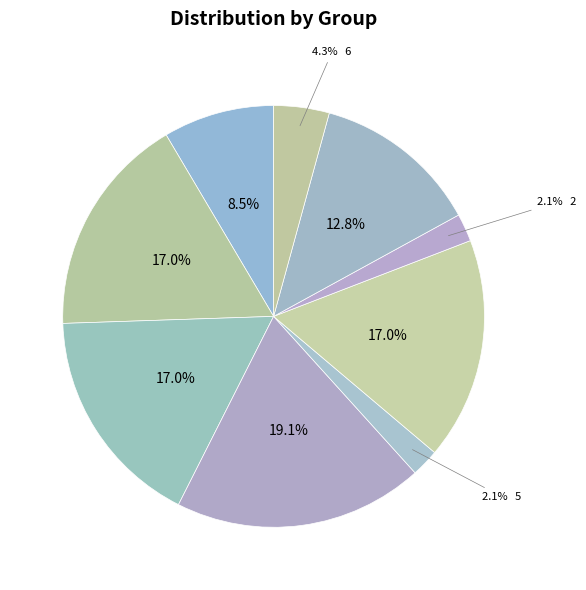

To the nearest percent, what is the average slice percentage?

11%